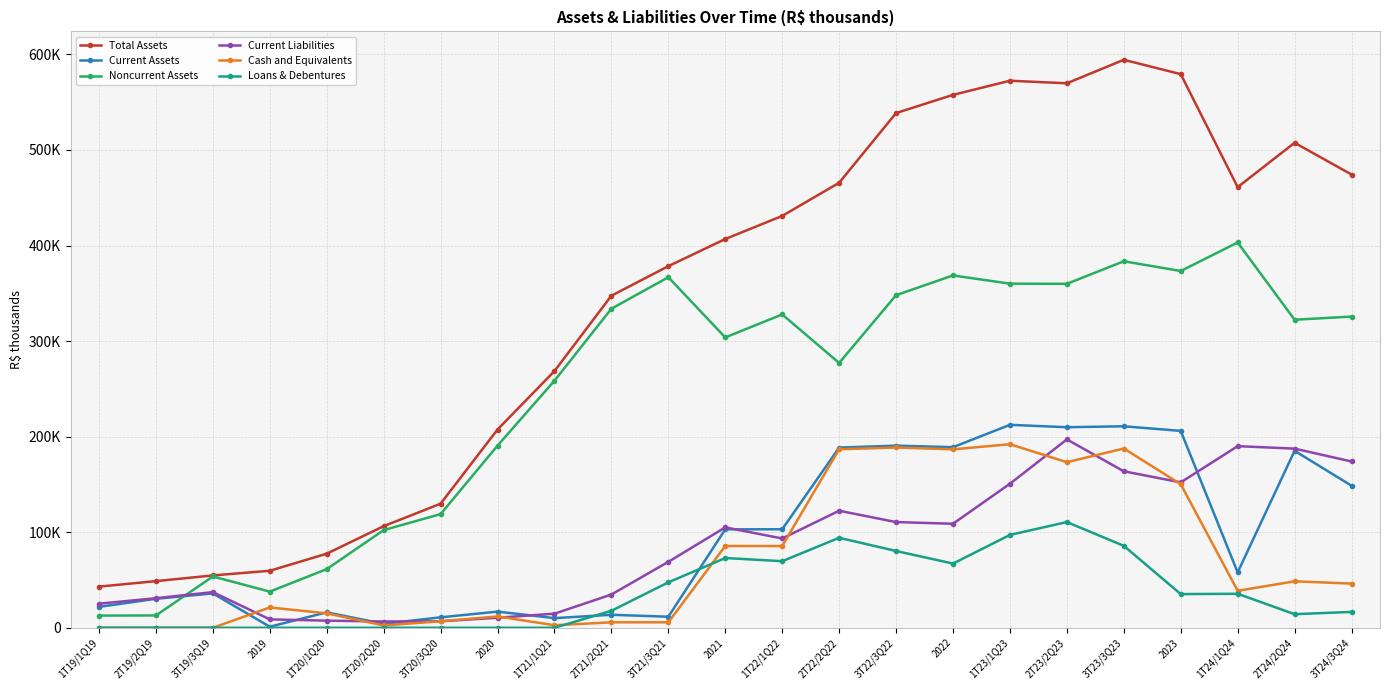

At which category does the chart reach its peak across all series?

3T23/3Q23